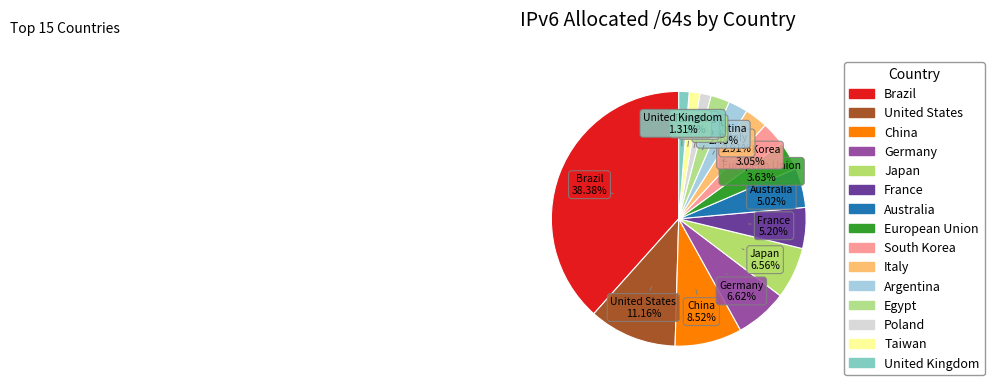

Count the number of slices in the pie.

15